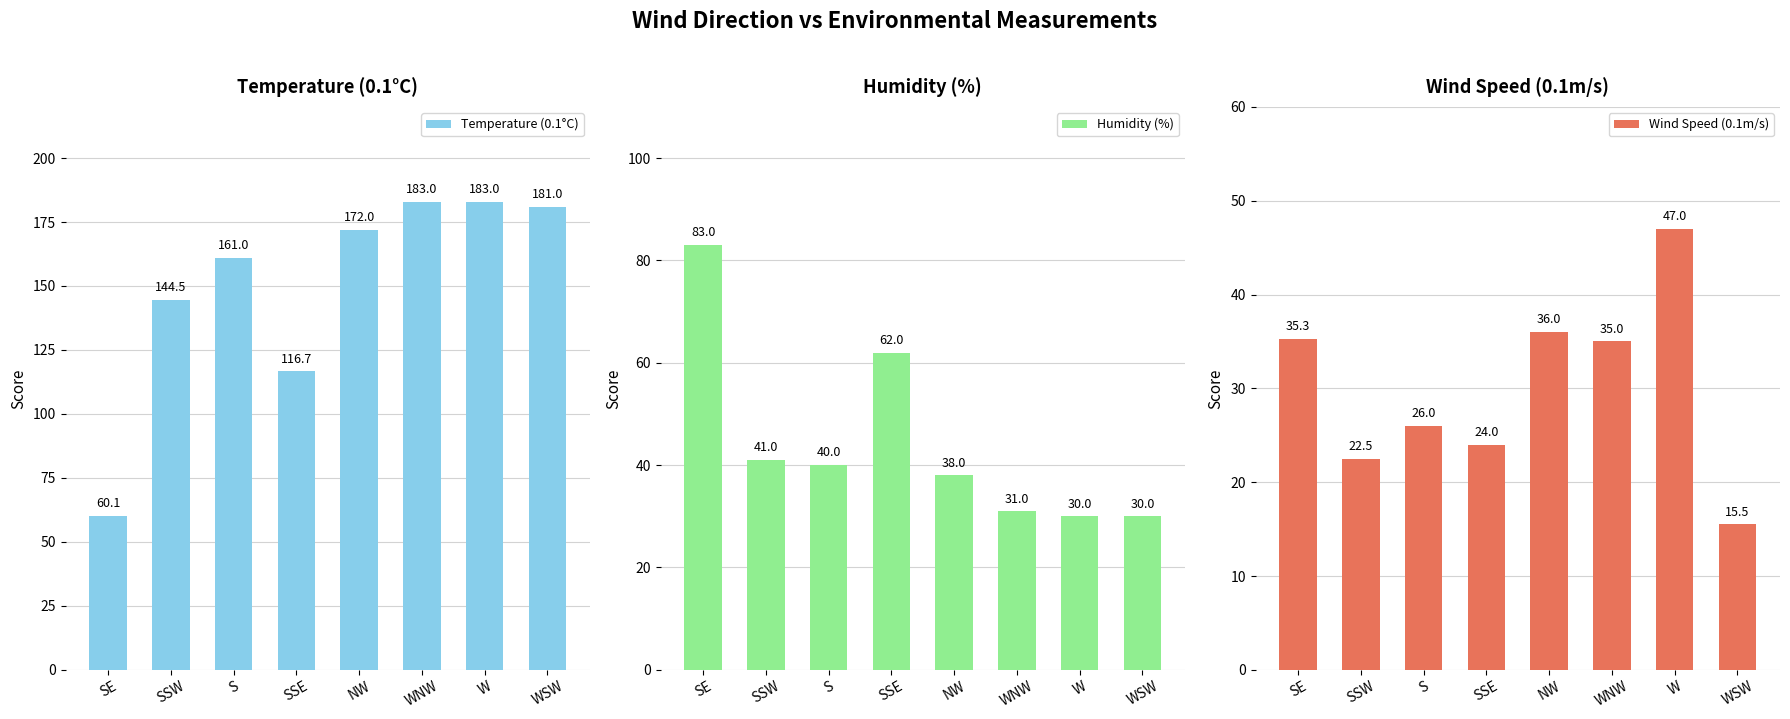

Reading left to right, what are all the values shown in this chart?

Temperature (0.1°C): SE=60.1	SSW=144.5	S=161.0	SSE=116.7	NW=172.0	WNW=183.0	W=183.0	WSW=181.0
Humidity (%): SE=83.0	SSW=41.0	S=40.0	SSE=62.0	NW=38.0	WNW=31.0	W=30.0	WSW=30.0
Wind Speed (0.1m/s): SE=35.3	SSW=22.5	S=26.0	SSE=24.0	NW=36.0	WNW=35.0	W=47.0	WSW=15.5